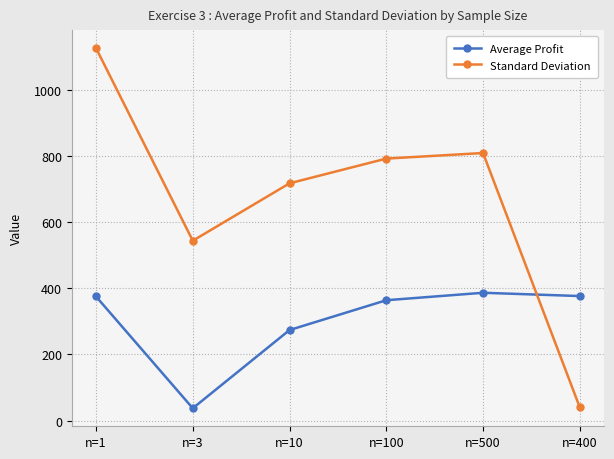

After their last crossing, which series has the higher values: Standard Deviation or Average Profit?

Average Profit